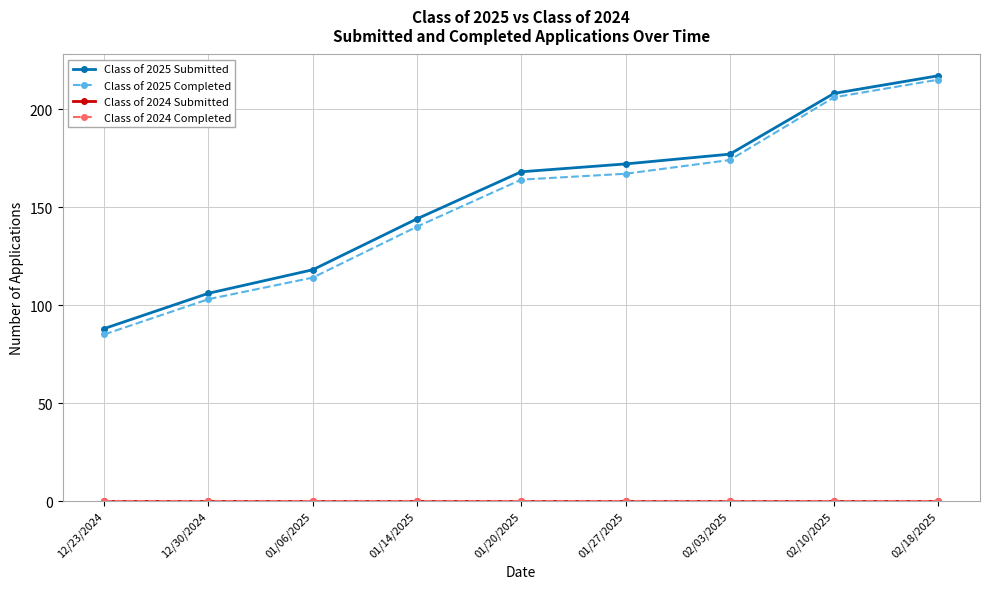

Does the chart have visible grid lines?

Yes